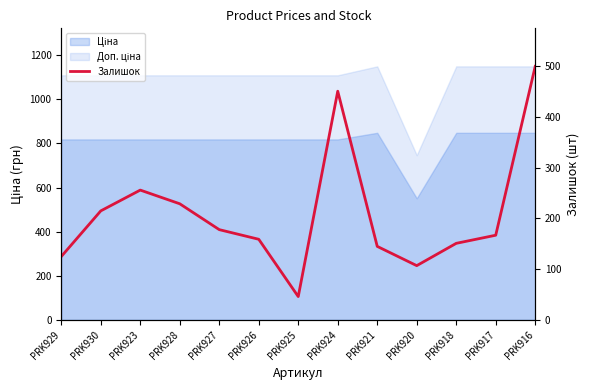

Count the number of categories in the chart.

13